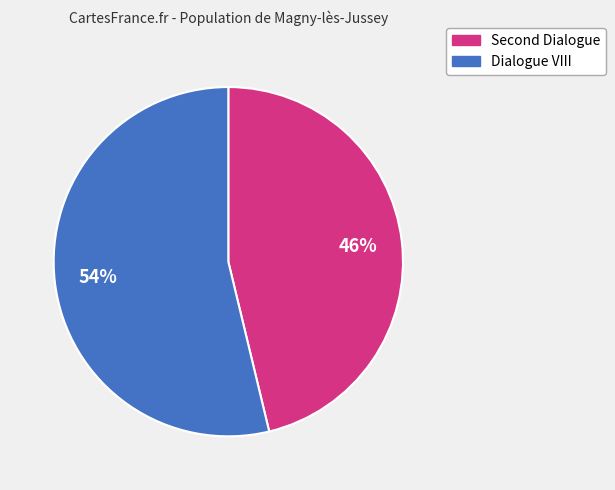

Which slice is the largest?

Dialogue VIII